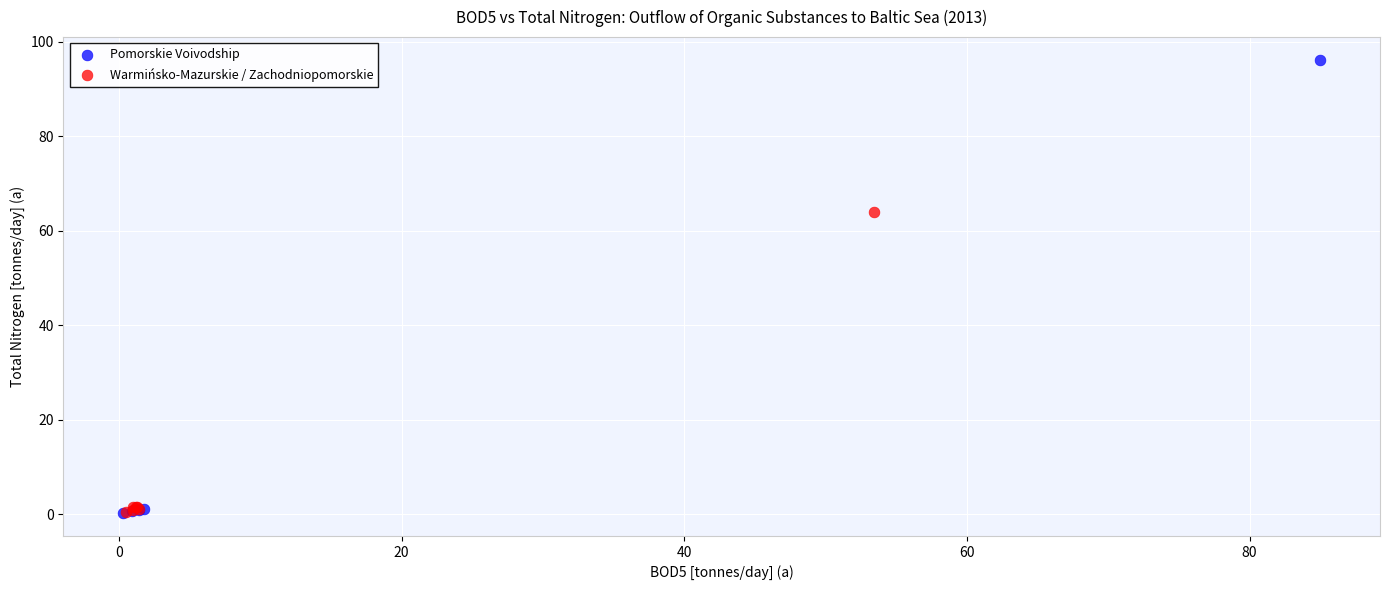

Which series has the largest Y range (max minus min)?

Pomorskie Voivodship